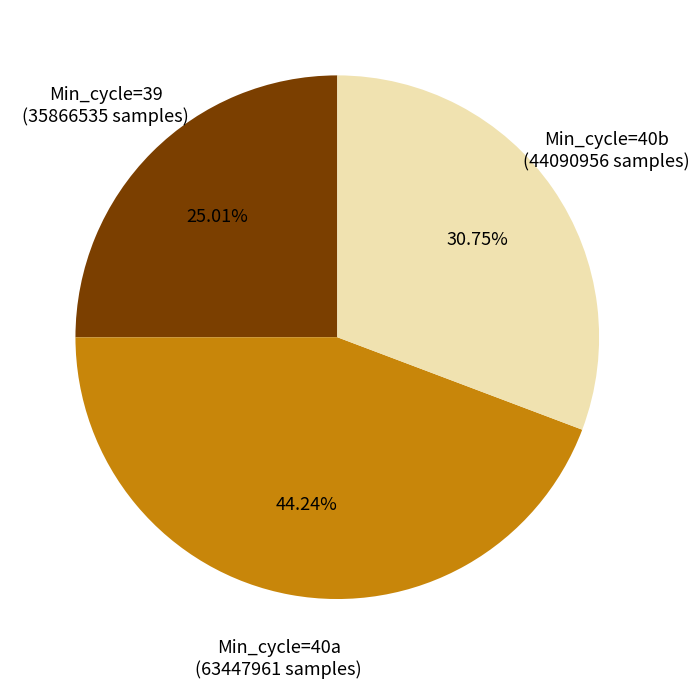

Approximately how many times larger is the value at Min_cycle=39 compared to Min_cycle=40a?

0.6